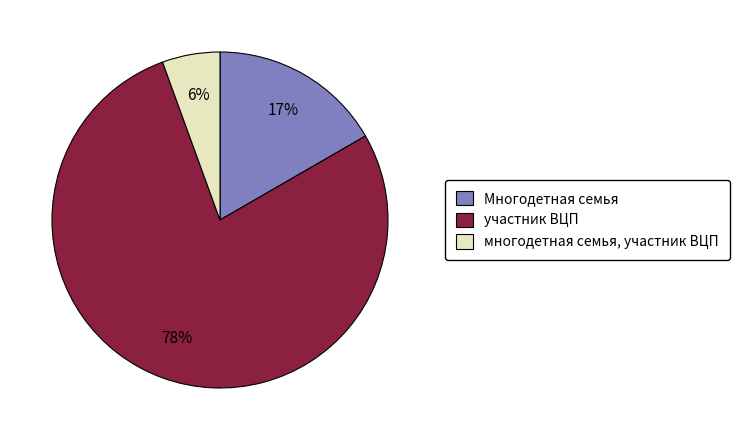

True or false: многодетная семья, участник ВЦП accounts for 6% of the total.

True